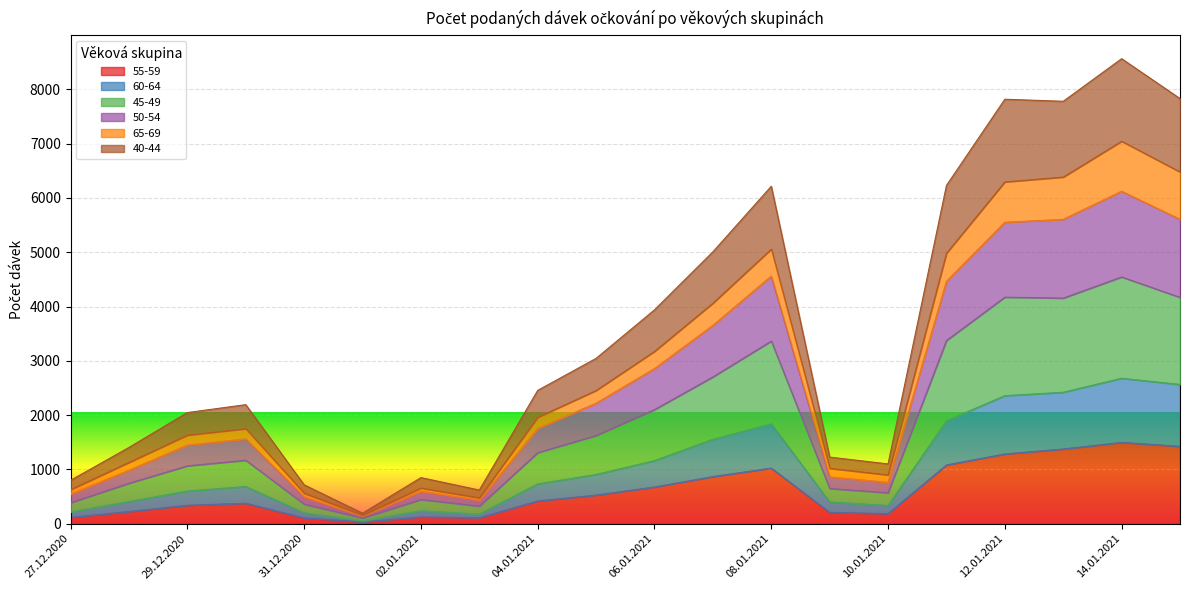

True or false: 50-54 and 65-69 cross at least once.

False